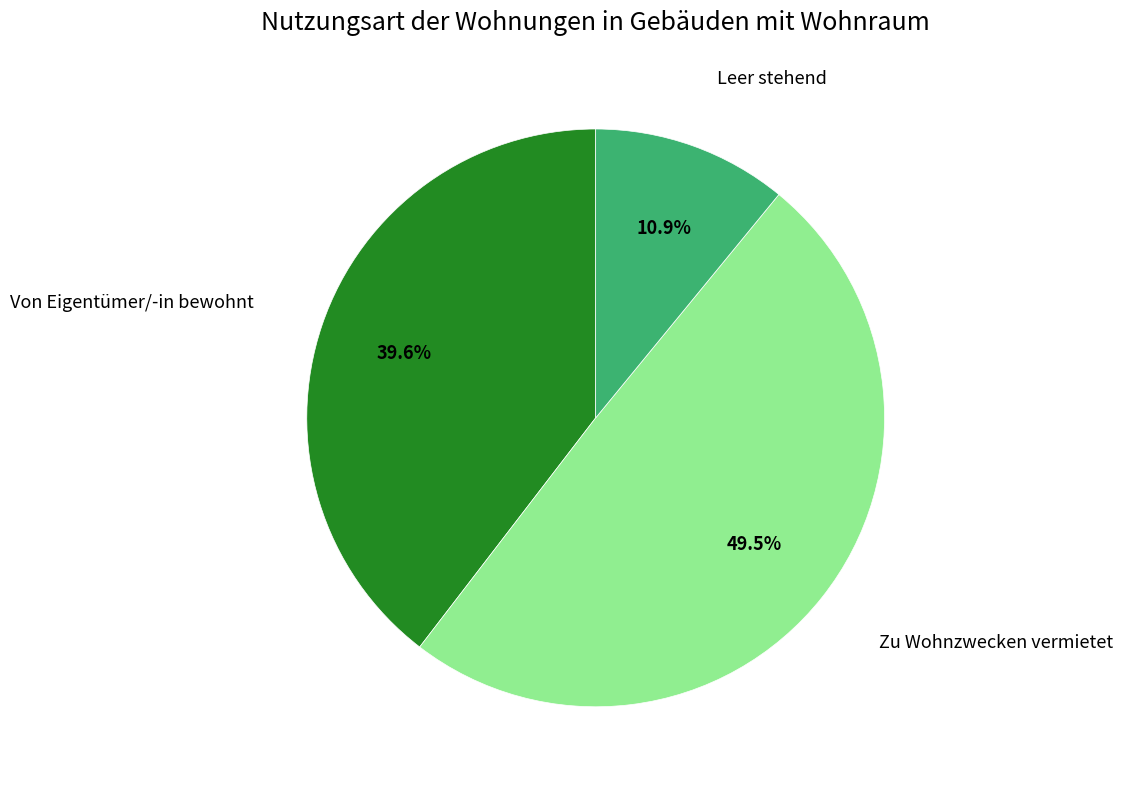

Is there a majority slice in this chart?

No